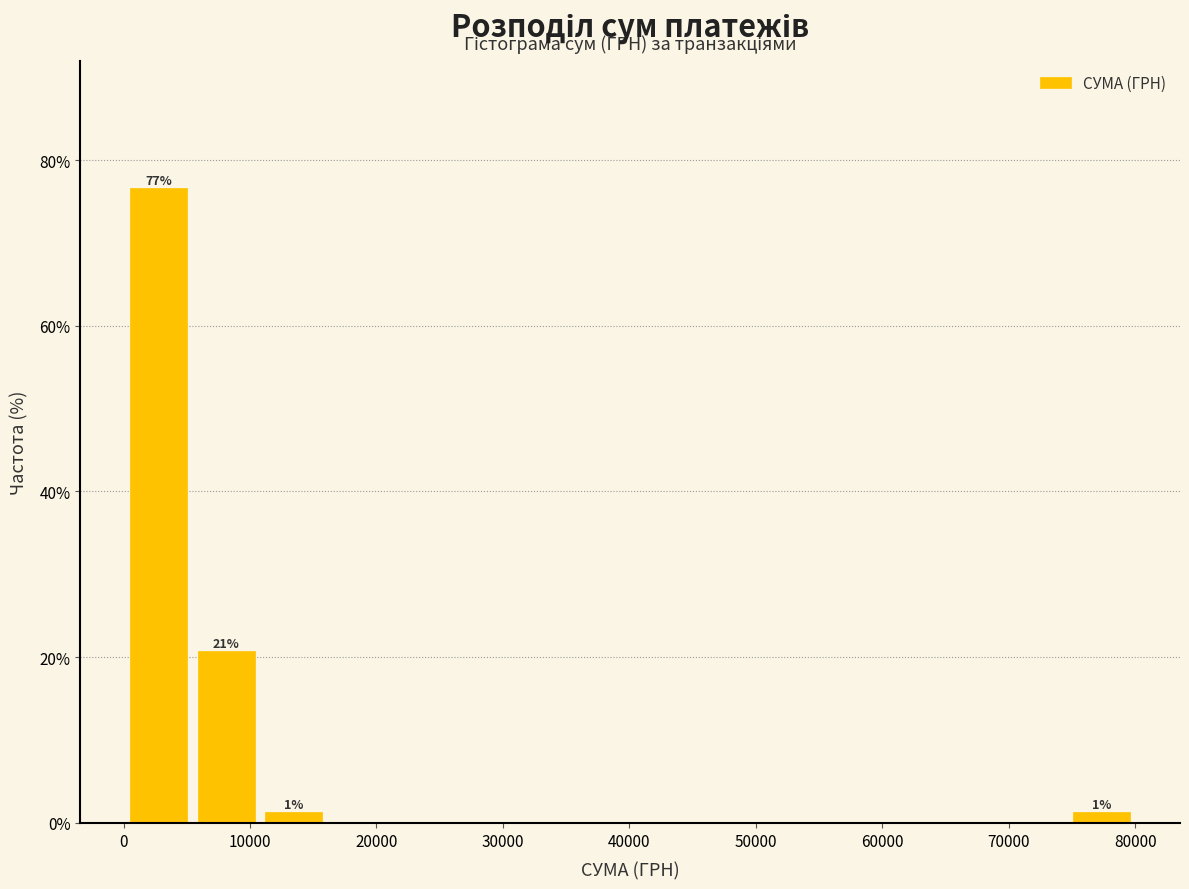

Over which range of the x-axis is the bar tallest?

0 to 5000